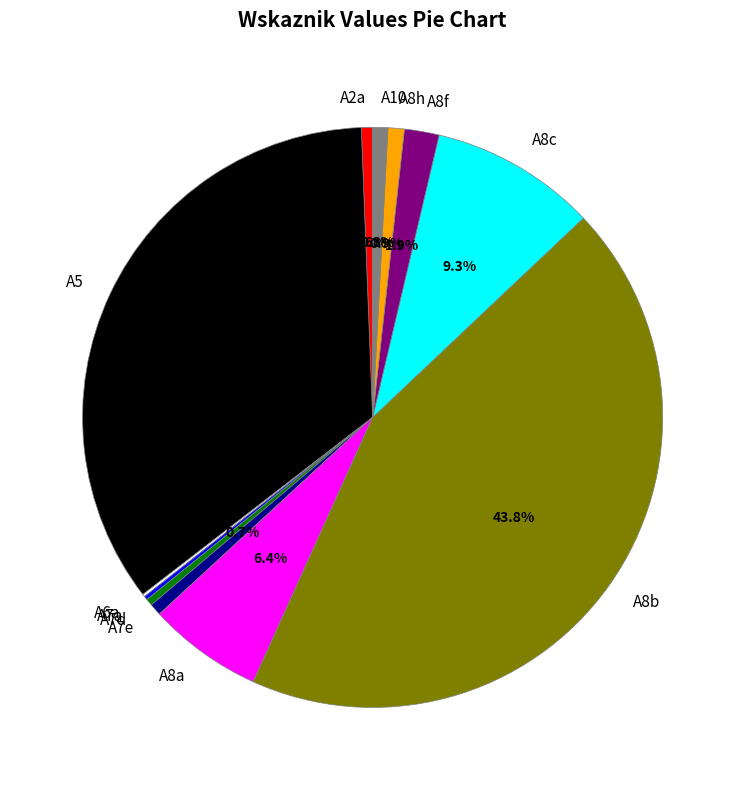

What percentage is NOT represented by A8h?

99.1%